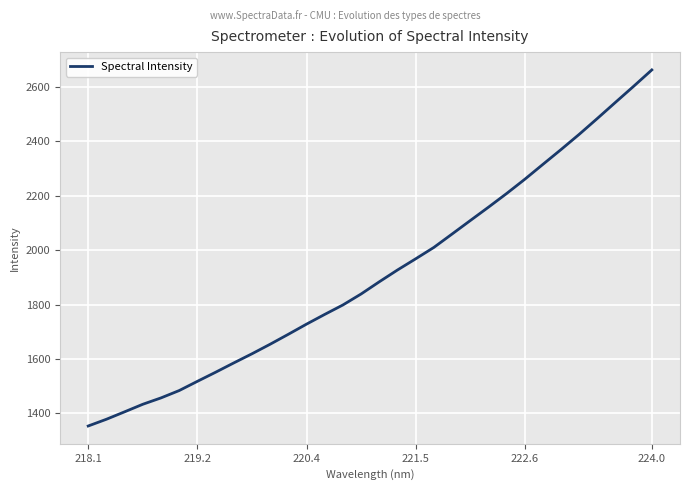

What is the smallest value displayed?

1353.8